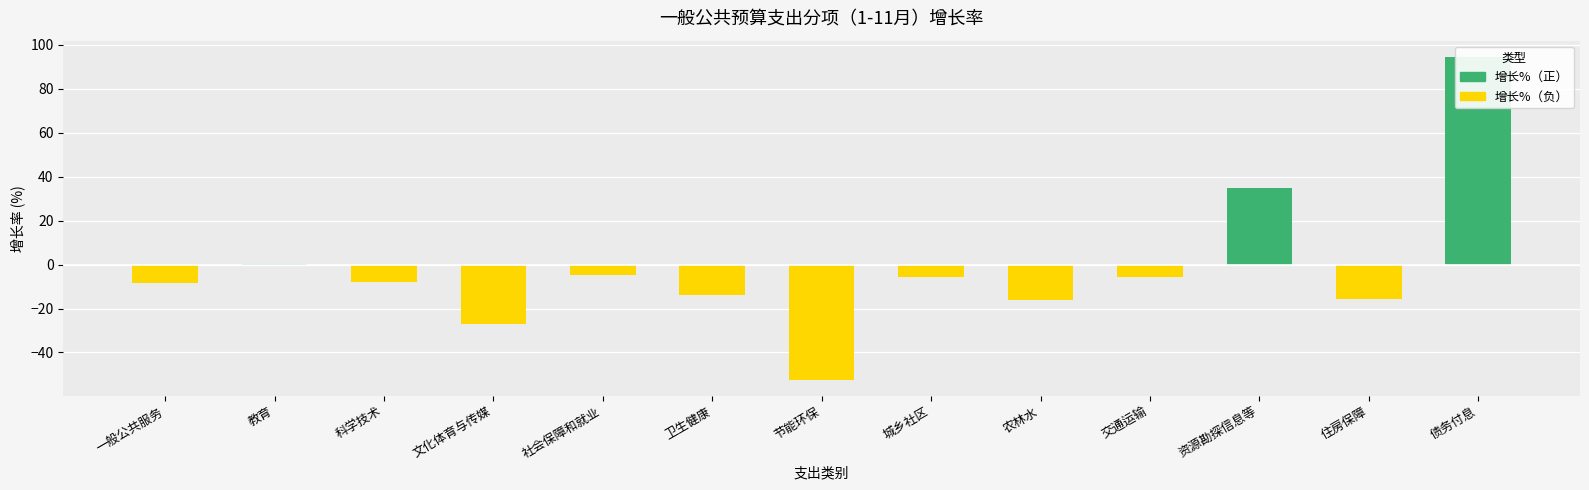

What is the difference between the second highest and minimum values in the 增长%（正） series?

34.6